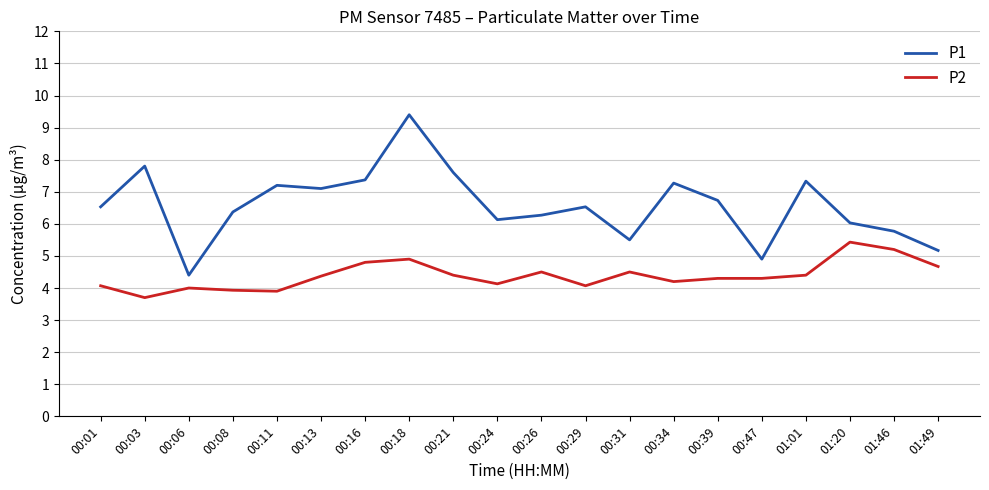

What position from the left is 00:26?

11